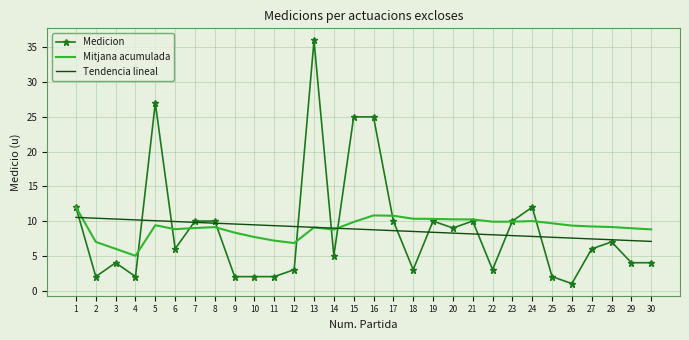

What is the sum of all Tendencia lineal values?

264.0